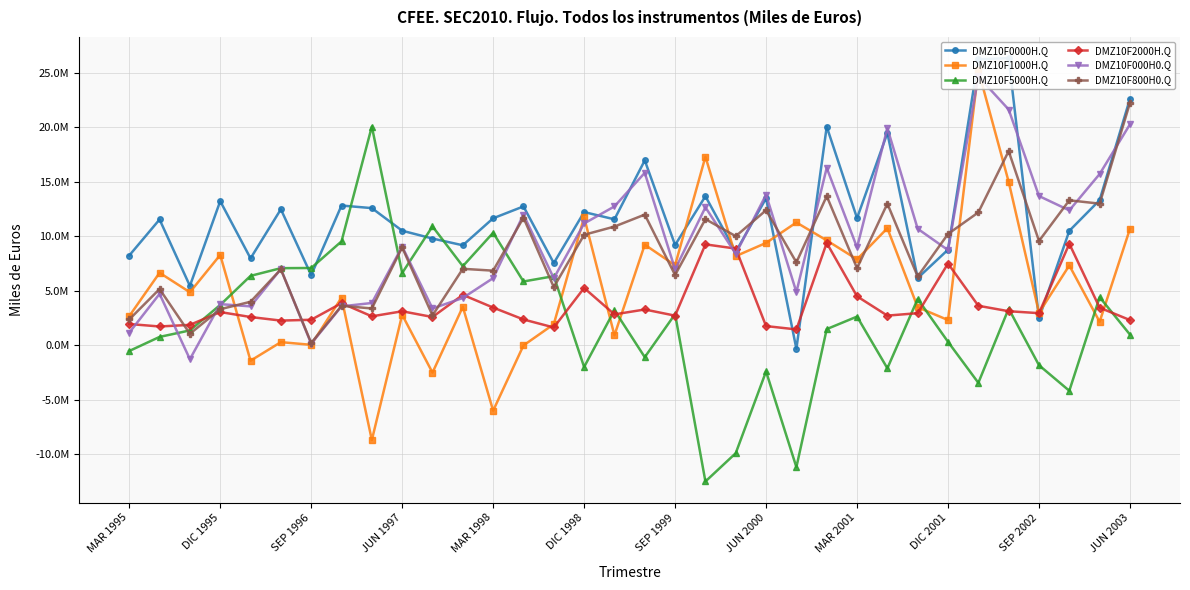

What is the difference between the highest and lowest values at 28?

29689639